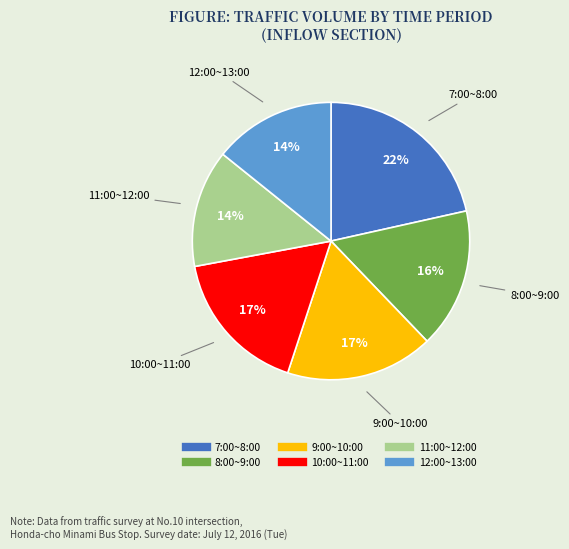

The 11:00~12:00 slice represents 14% of the pie. True or false?

True